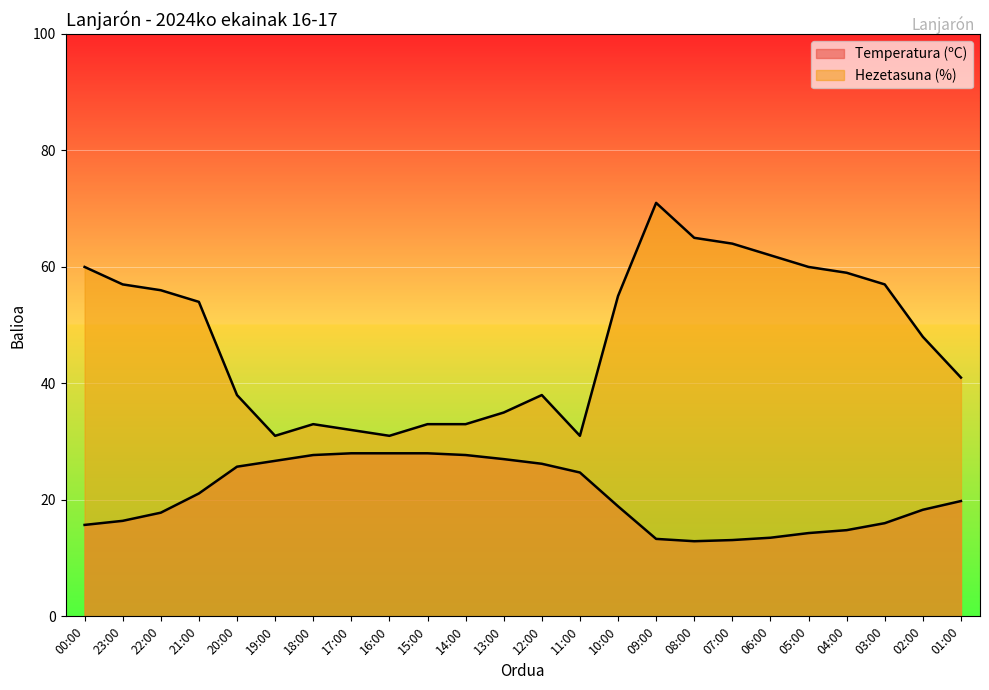

Between 18:00 and 06:00, which series saw the biggest shift?

Hezetasuna (%)